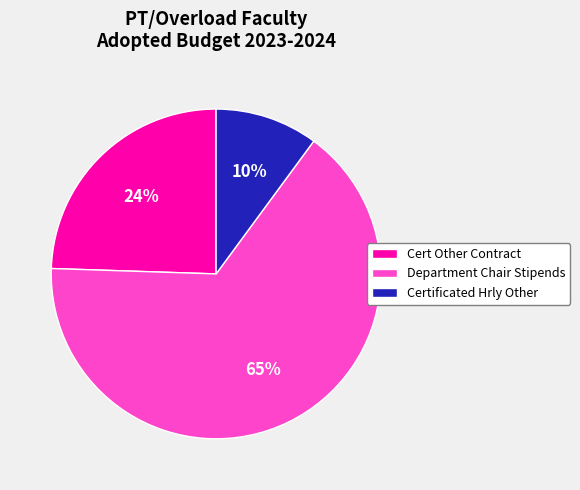

The Cert Other Contract slice represents 17% of the pie. True or false?

False